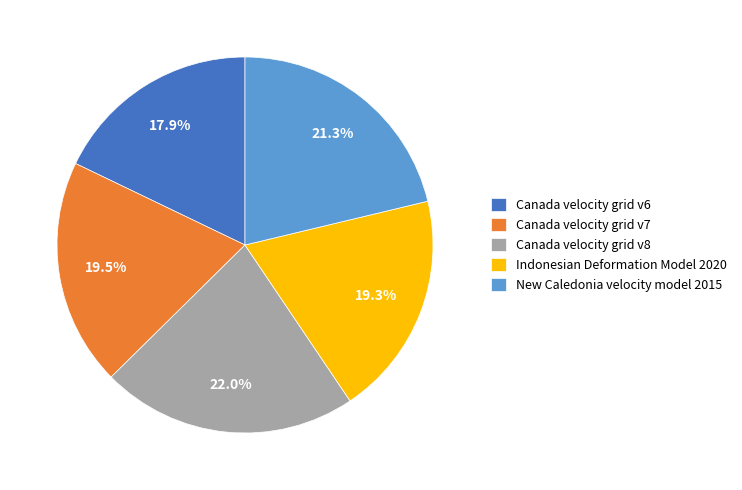

Is Canada velocity grid v6 the majority of the pie?

No